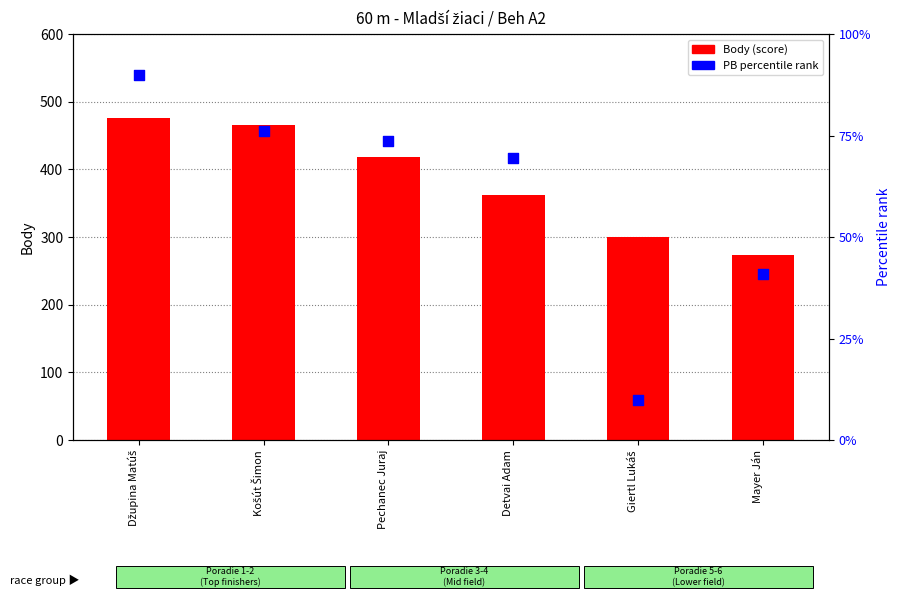

Which series has the largest total across all categories?

Body (score)